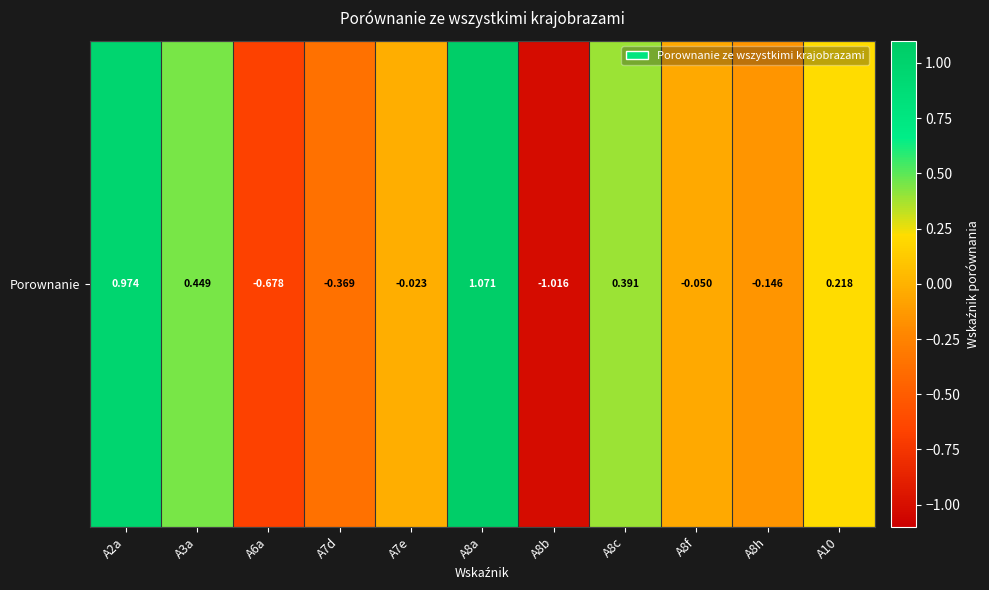

Where is the data nearest to the value 0?

A7e